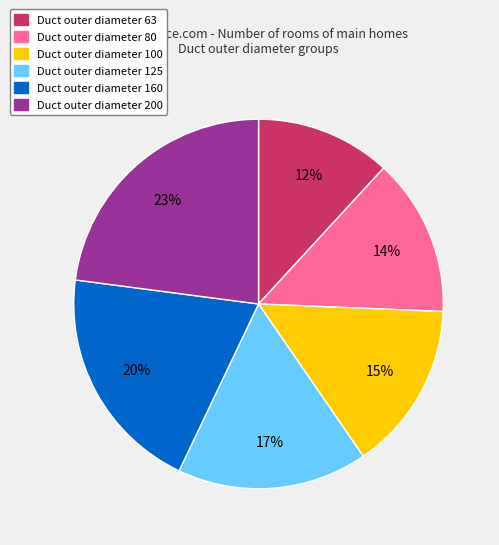

Count the number of slices in the pie.

6